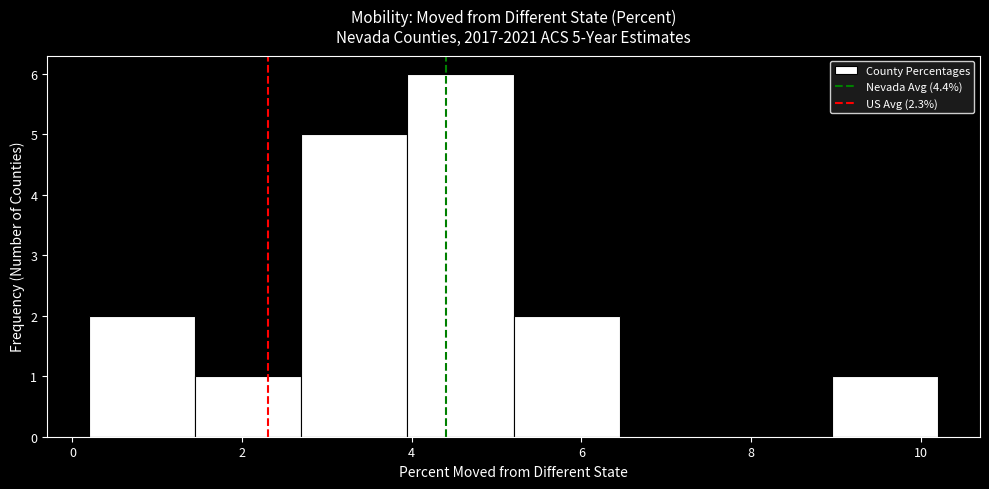

Which range on the x-axis has the tallest bar?

3.95 to 5.20